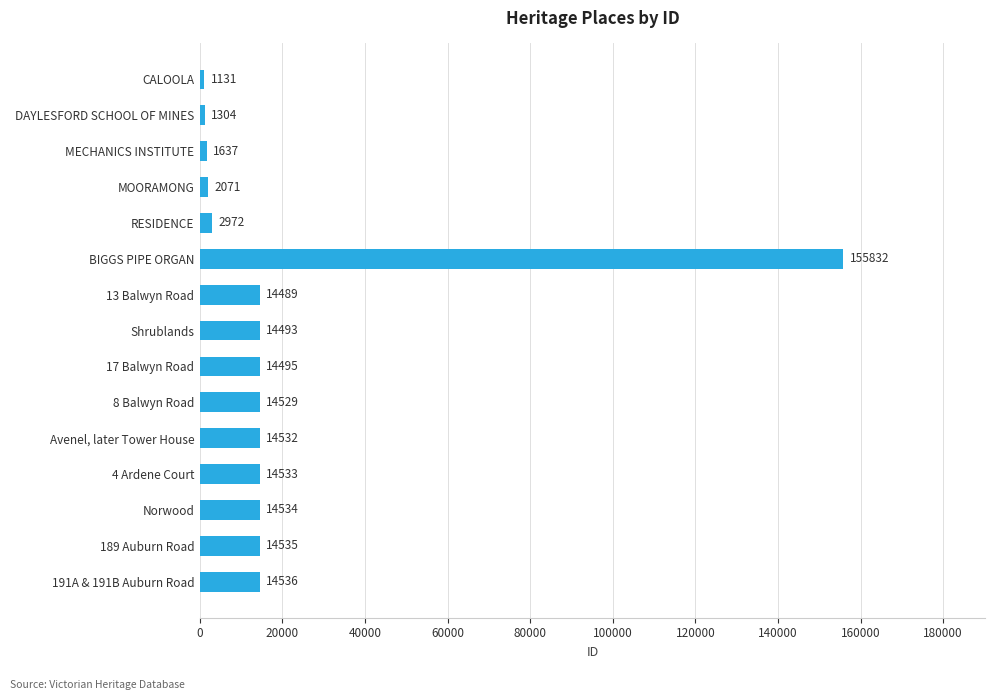

Where is the data nearest to the value 78481?

191A & 191B Auburn Road